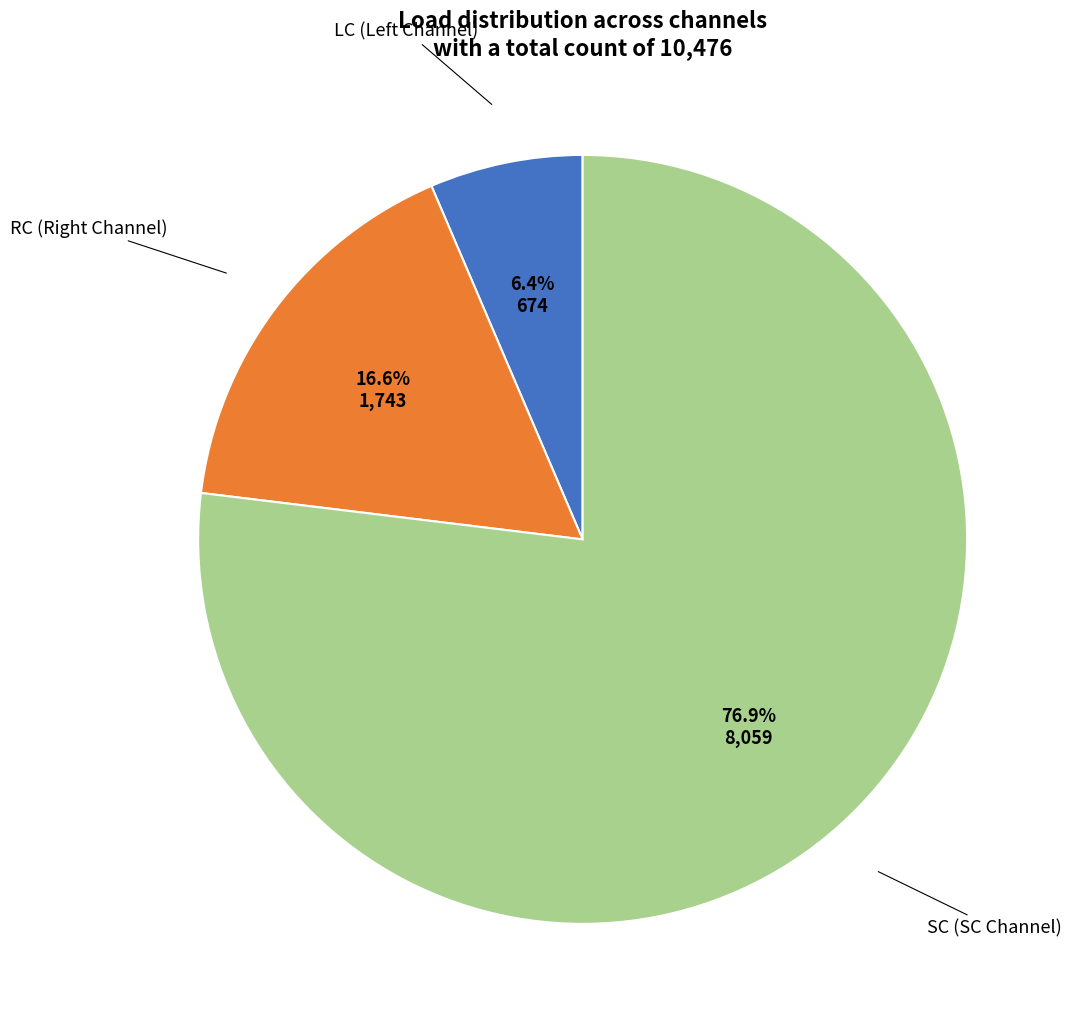

Does any single category account for the majority?

Yes